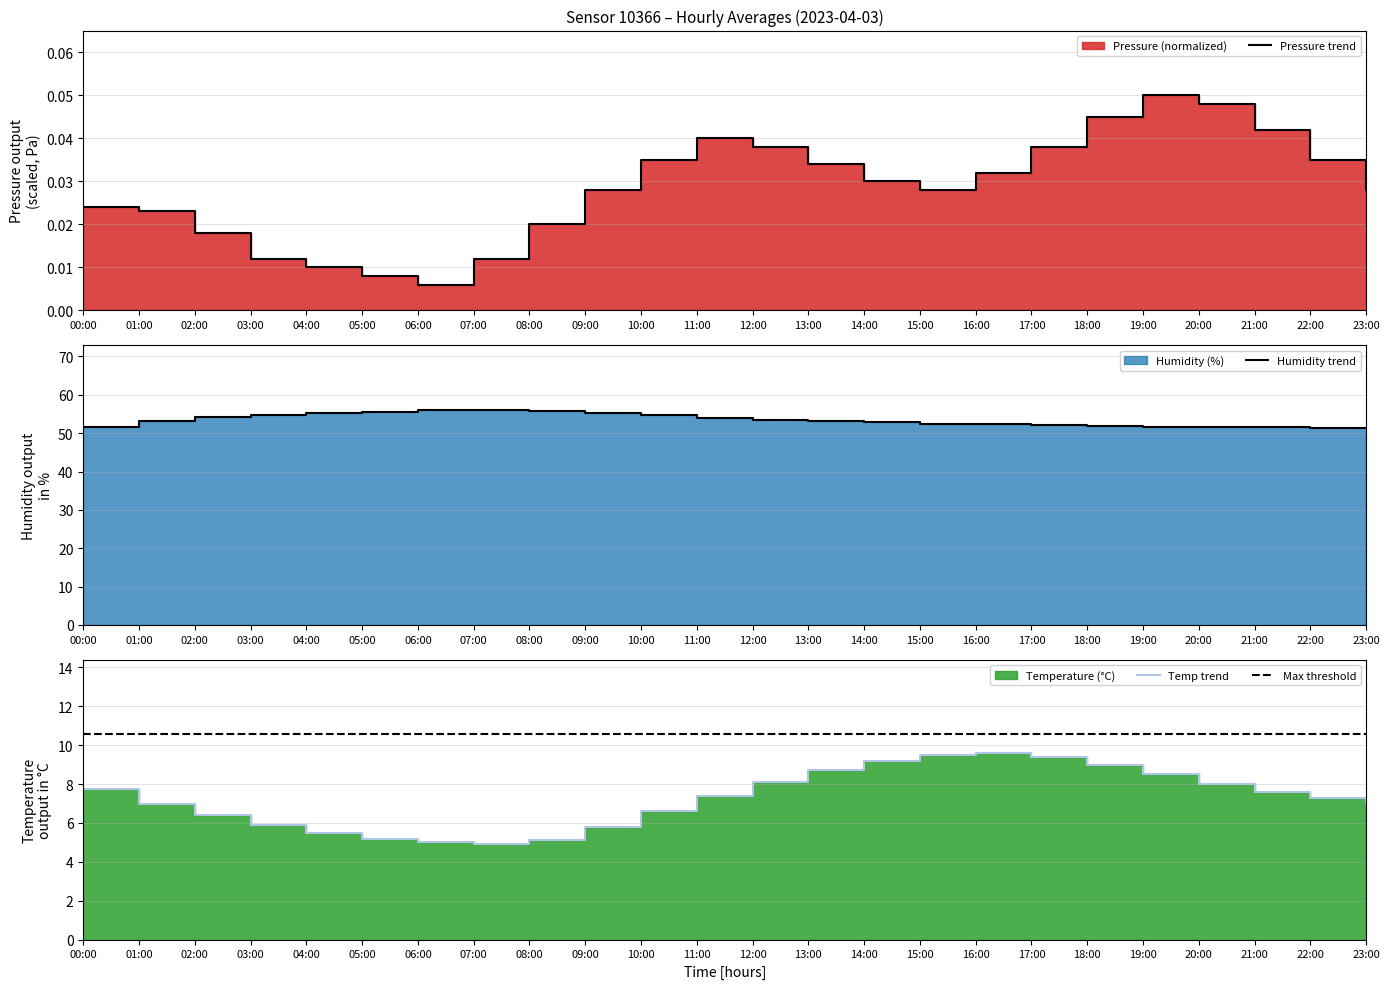

List the series in order of their peak value, highest first.

Humidity trend, Max threshold, Temp trend, Pressure trend